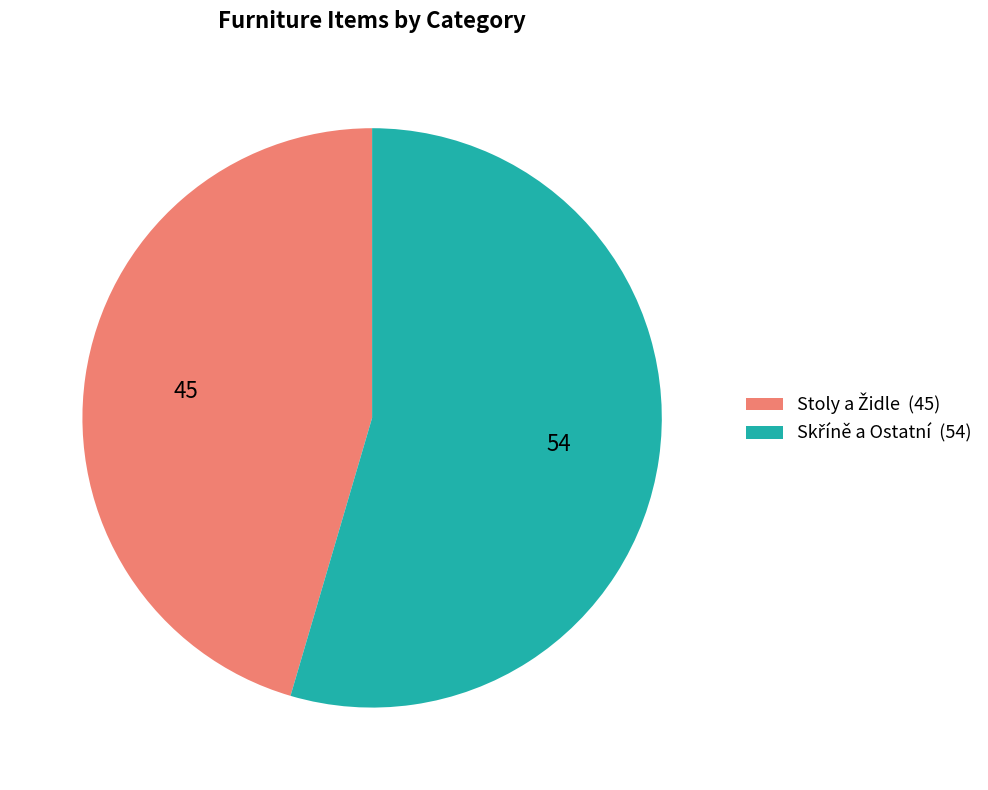

Is there any slice that represents more than half of the pie?

Yes